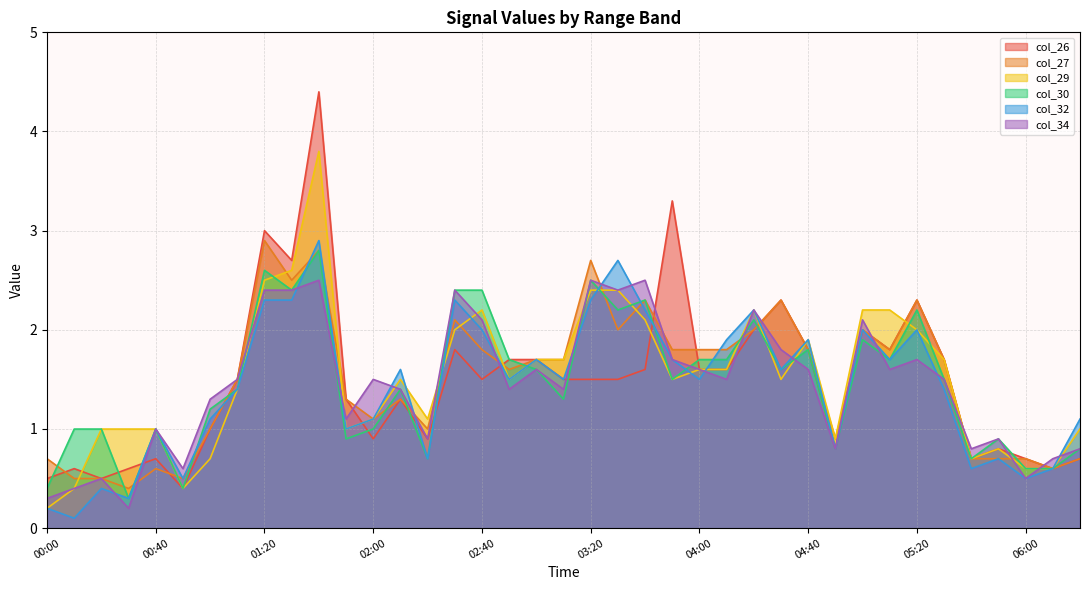

What is the label of the 35th point from the right?

00:40